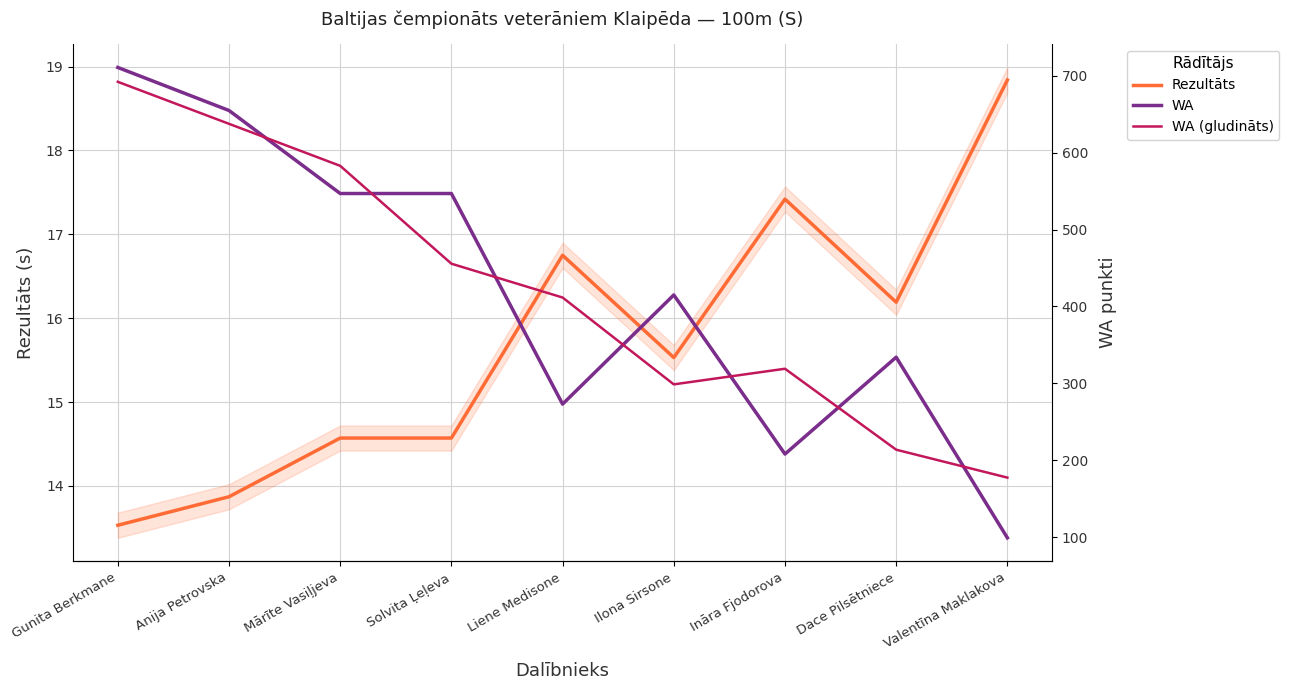

Reading left to right, transcribe all the data shown in this chart.

Rezultāts: 13.5	13.9	14.6	14.6	16.8	15.5	17.4	16.2	18.8
WA: 711.0	655.0	547.0	547.0	273.0	415.0	208.0	334.0	99.0
WA (gludināts): 692.3	637.7	583.0	455.7	411.7	298.7	319.0	213.7	177.3